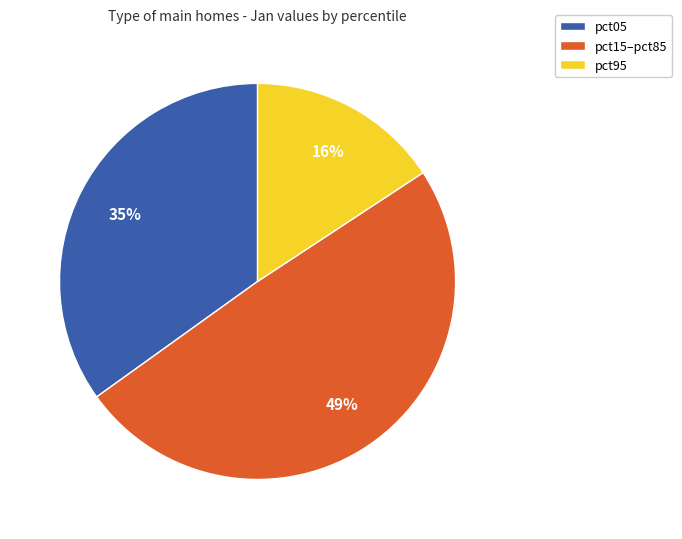

Does any single category account for the majority?

No